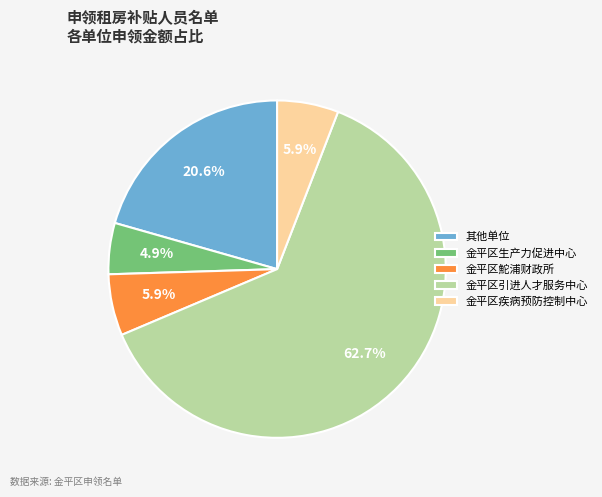

Between 其他单位 and 金平区疾病预防控制中心, which is larger?

其他单位